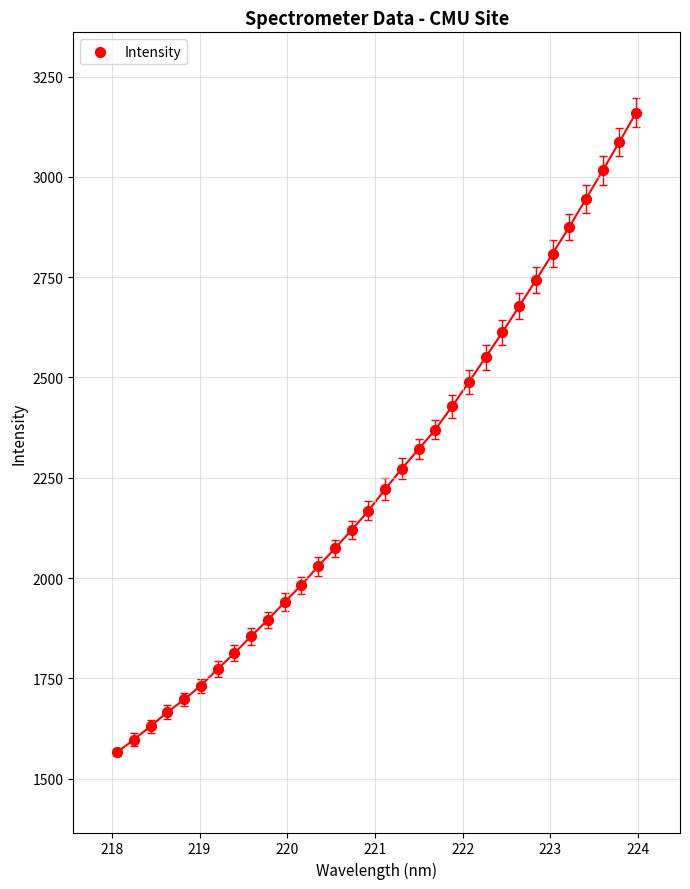

What is the range of X values (max minus min)?

5.9